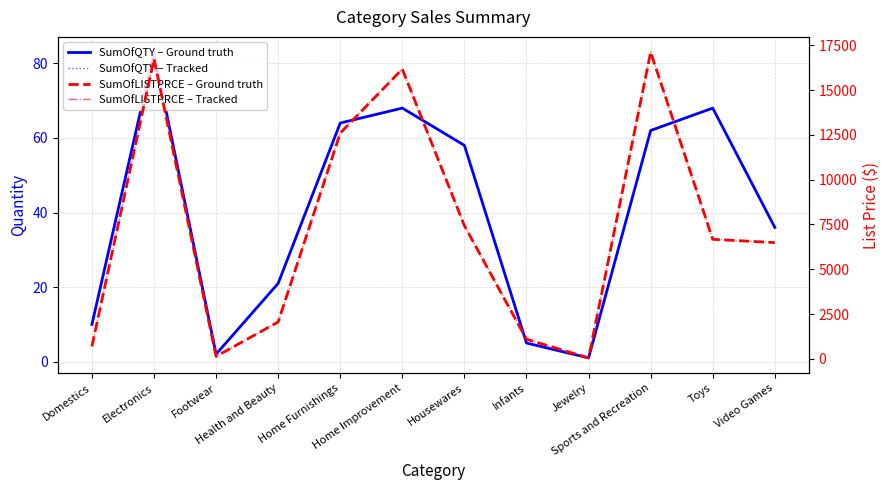

Reading left to right, what are all the values shown in this chart?

SumOfQTY – Ground truth: 10.0	83.0	2.0	21.0	64.0	68.0	58.0	5.0	1.0	62.0	68.0	36.0
SumOfQTY – Tracked: 10.0	83.0	2.0	21.0	64.0	68.0	58.0	5.0	1.0	62.0	68.0	36.0
SumOfLISTPRCE – Ground truth: 699.9	16741.7	135.0	2056.5	12604.2	16174.2	7433.4	1095.0	50.0	17118.4	6672.2	6487.6
SumOfLISTPRCE – Tracked: 699.9	16741.7	135.0	2056.5	12604.2	16174.2	7433.4	1095.0	50.0	17118.4	6672.2	6487.6